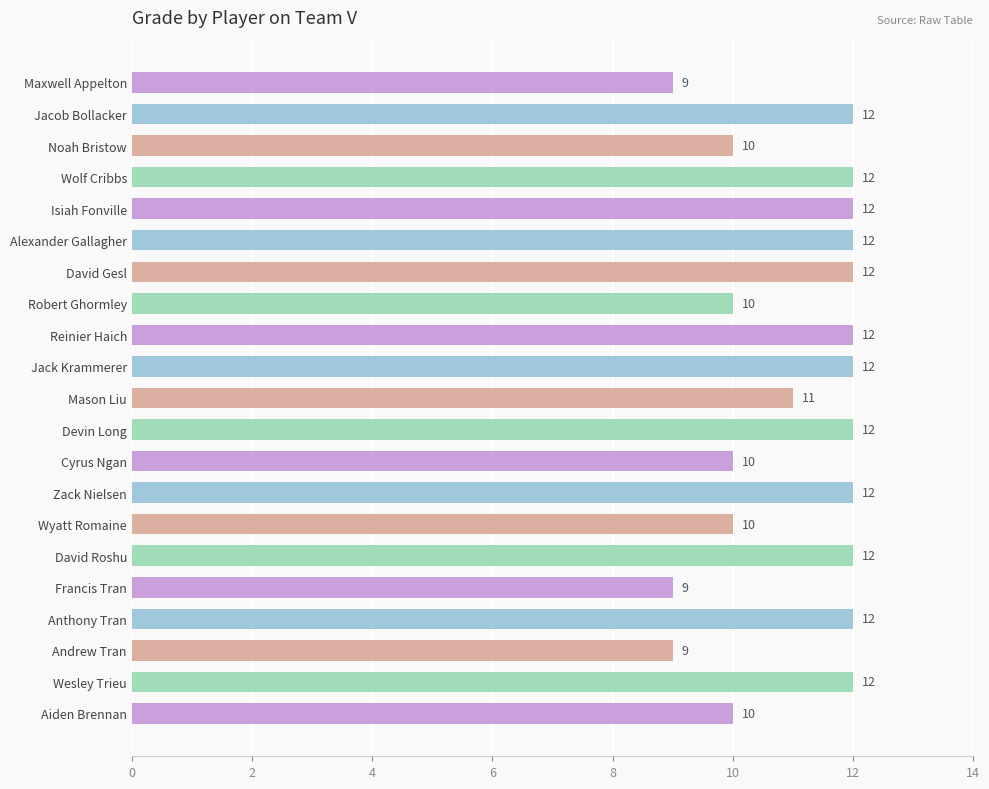

Count the values in the range 10 to 12.

18